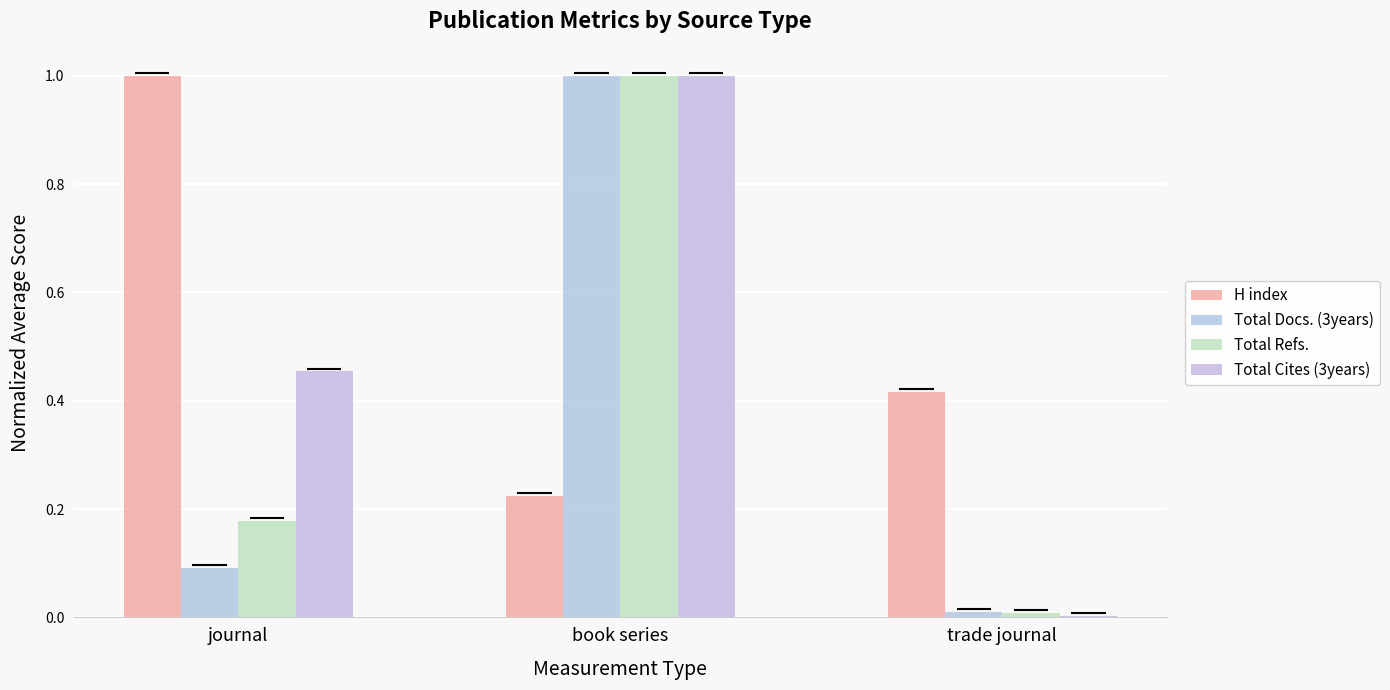

Rank the series by their average value, from lowest to highest.

Total Docs. (3years), Total Refs., Total Cites (3years), H index